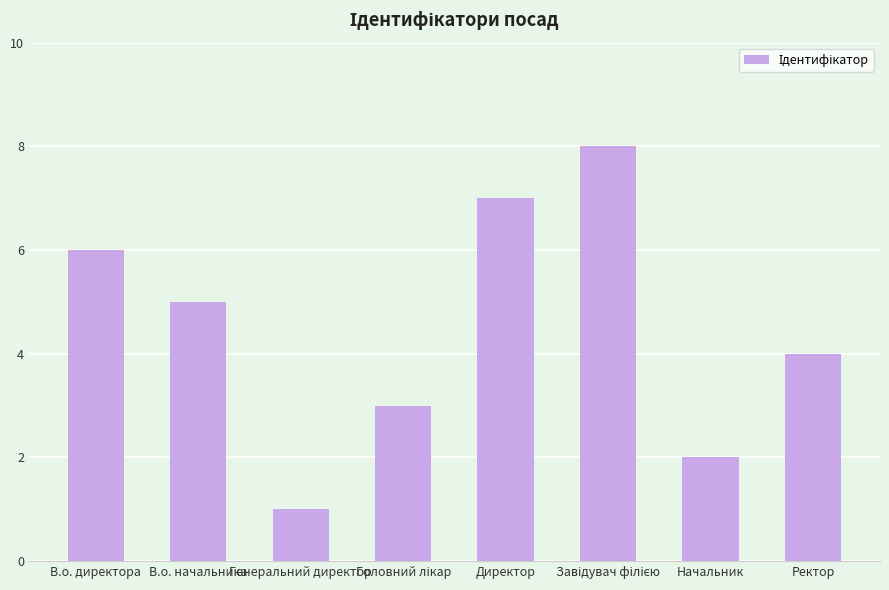

What is the difference between the maximum and second lowest values?

6